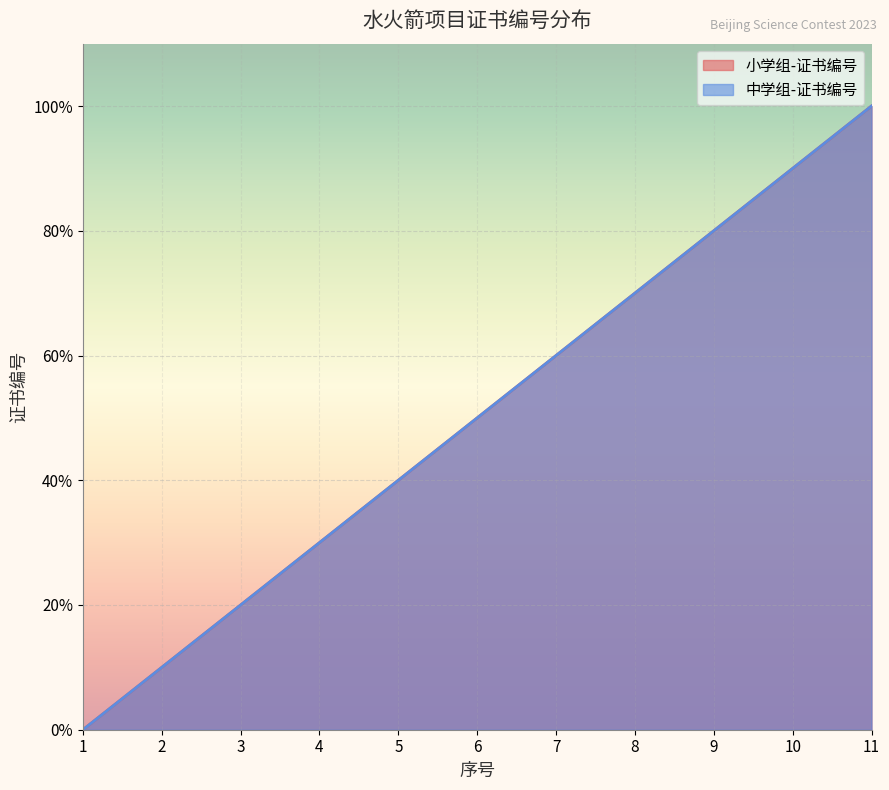

The 中学组-证书编号 series shows 80 at 9. True or false?

True